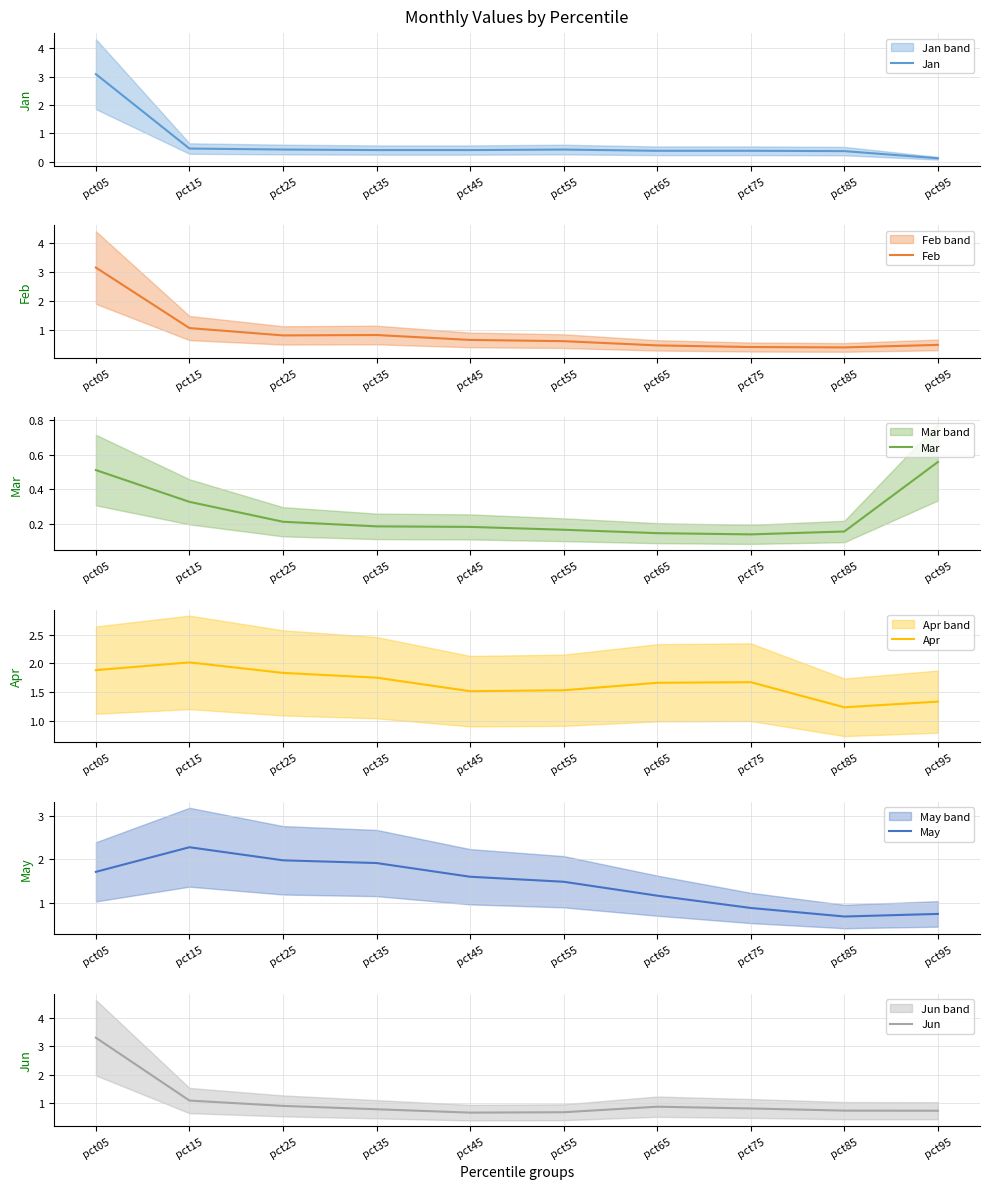

Is it true that Mar equals 0.2 at pct35?

True